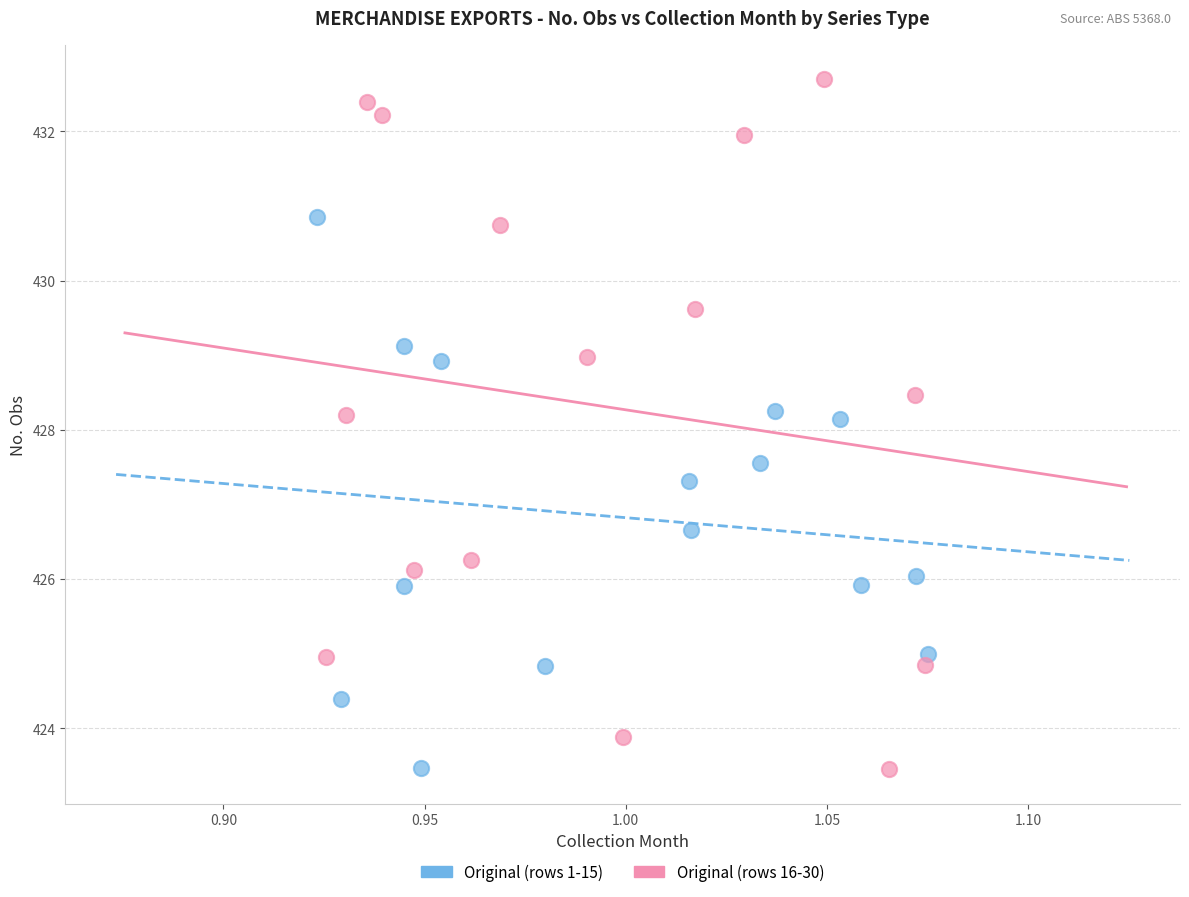

Which series has the widest spread of Y values?

Original (rows 16-30)